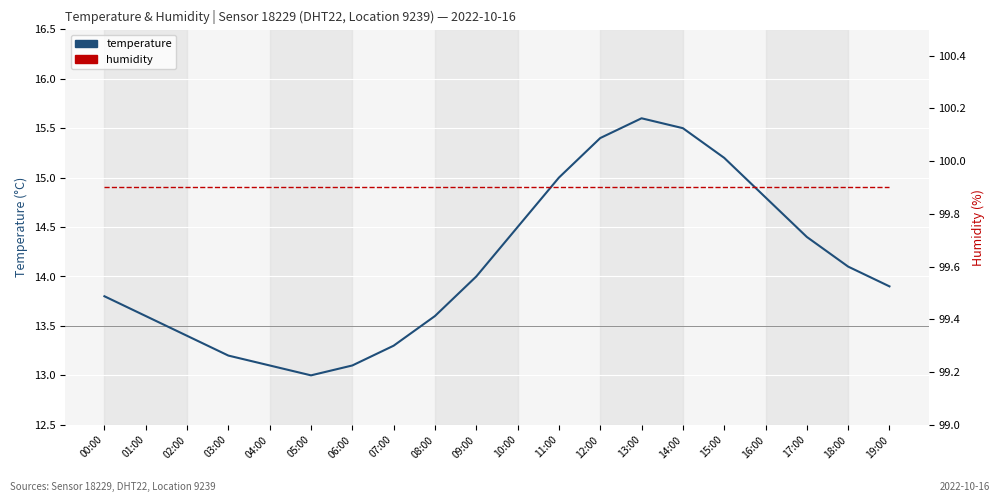

How many data points in temperature are less than 14?

10